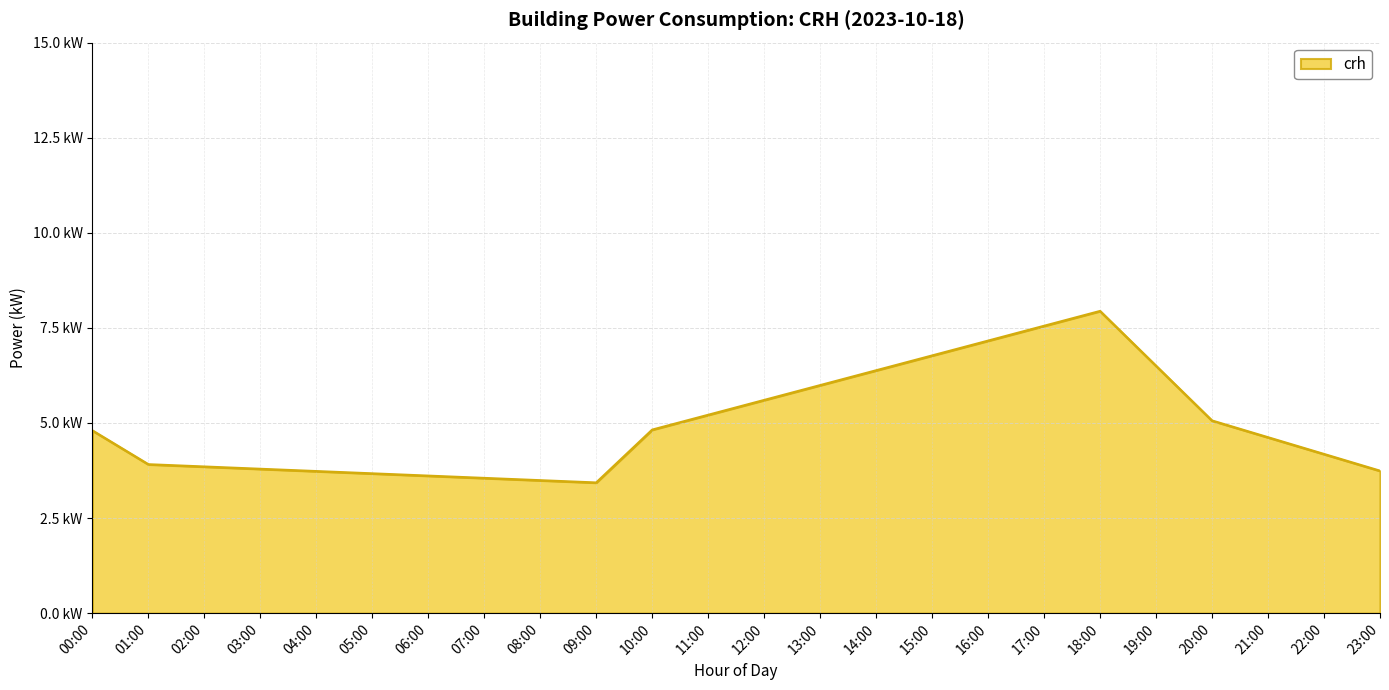

At which label does the data first exceed 4?

00:00